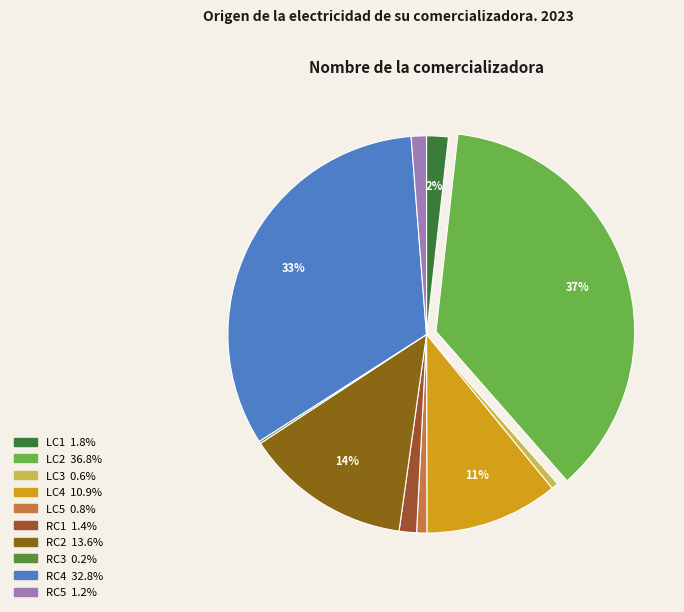

Is it true that RC3 is 1% of the pie?

False